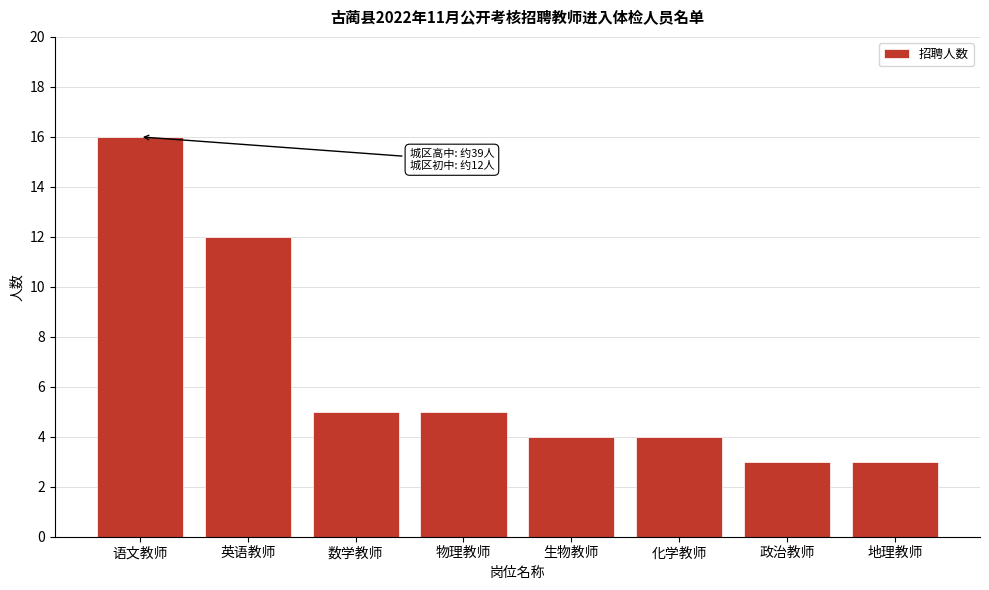

Reading left to right, extract all data points from this chart.

语文教师=16	英语教师=12	数学教师=5	物理教师=5	生物教师=4	化学教师=4	政治教师=3	地理教师=3